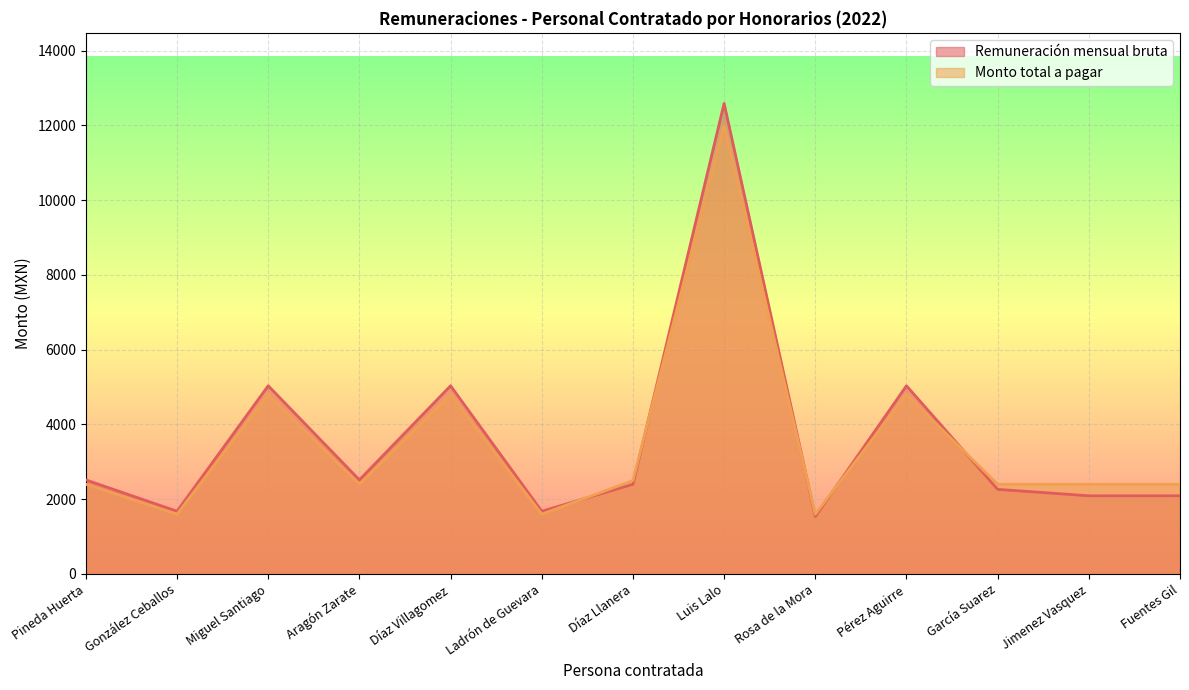

Reading left to right, what are all the values shown in this chart?

Remuneración mensual bruta: Pineda Huerta=2517.2	González Ceballos=1678.3	Miguel Santiago=5035.0	Aragón Zarate=2517.5	Díaz Villagomez=5035.0	Ladrón de Guevara=1678.3	Díaz Llanera=2400.0	Luis Lalo=12587.4	Rosa de la Mora=1537.2	Pérez Aguirre=5035.0	García Suarez=2264.2	Jimenez Vasquez=2091.5	Fuentes Gil=2091.5
Monto total a pagar: Pineda Huerta=2400.0	González Ceballos=1600.0	Miguel Santiago=4800.0	Aragón Zarate=2400.0	Díaz Villagomez=4800.0	Ladrón de Guevara=1600.0	Díaz Llanera=2498.0	Luis Lalo=12000.0	Rosa de la Mora=1600.0	Pérez Aguirre=4800.0	García Suarez=2400.0	Jimenez Vasquez=2400.0	Fuentes Gil=2400.0